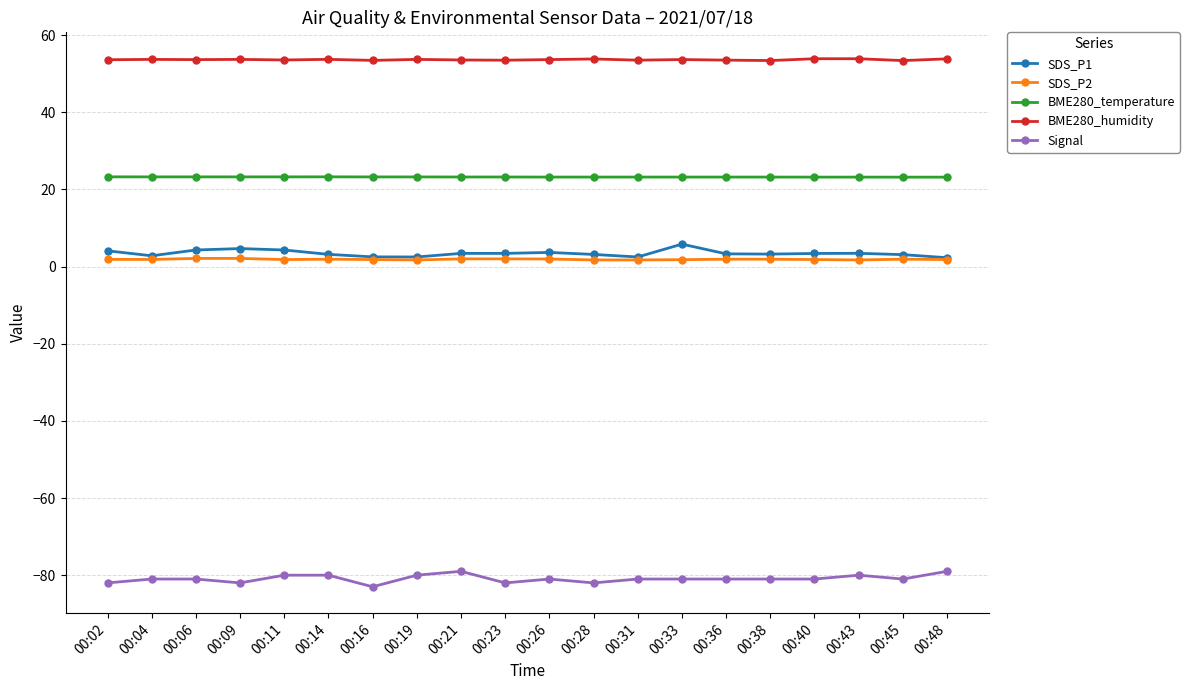

The value of Signal at 00:09 is -119.5. True or false?

False